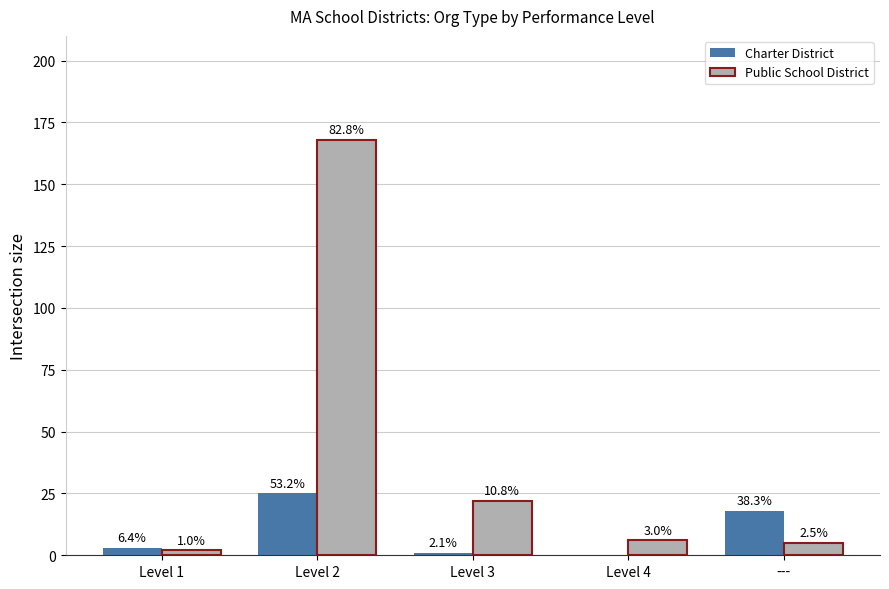

Reading left to right, transcribe all the data shown in this chart.

Charter District: Level 1=3	Level 2=25	Level 3=1	Level 4=0	---=18
Public School District: Level 1=2	Level 2=168	Level 3=22	Level 4=6	---=5